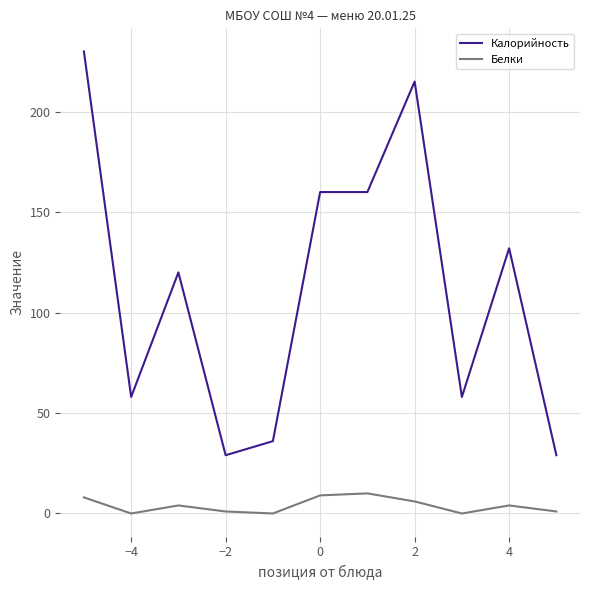

What is the maximum value shown in the chart?

230